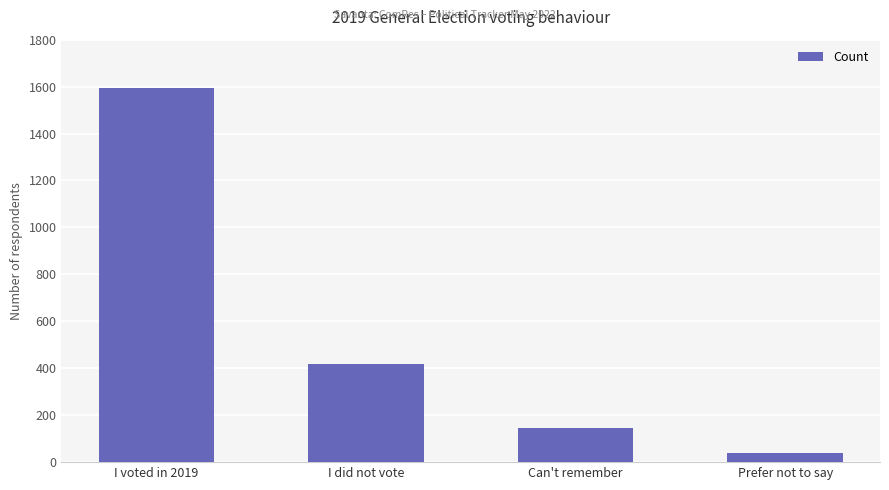

True or false: the data shows 59 at Can't remember.

False